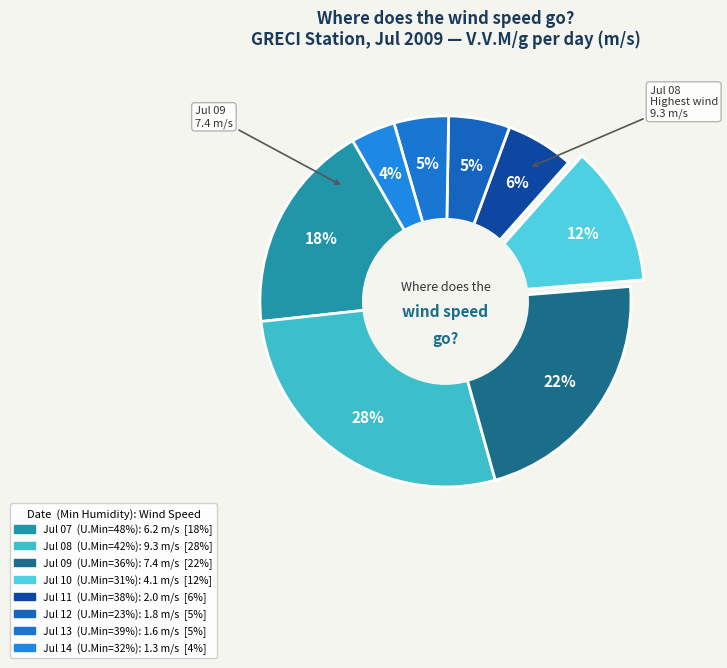

How many slices are in this pie chart?

8